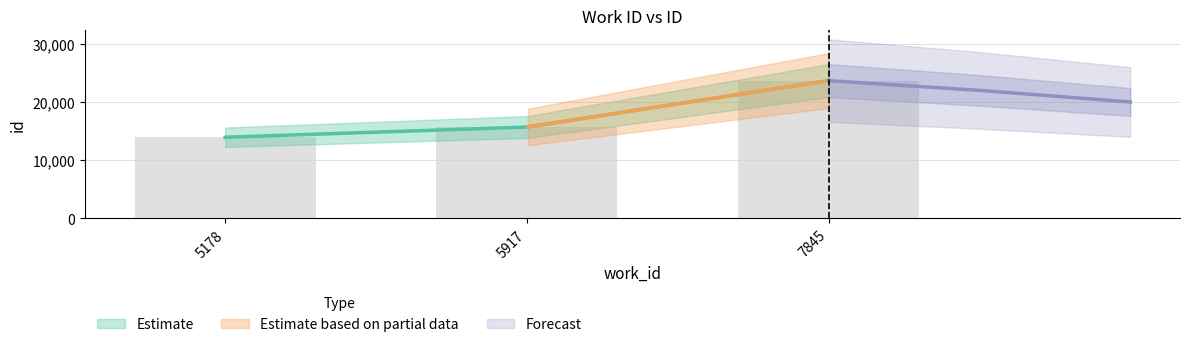

What is the ratio of the value at 5178 to the value at 5917?

0.9